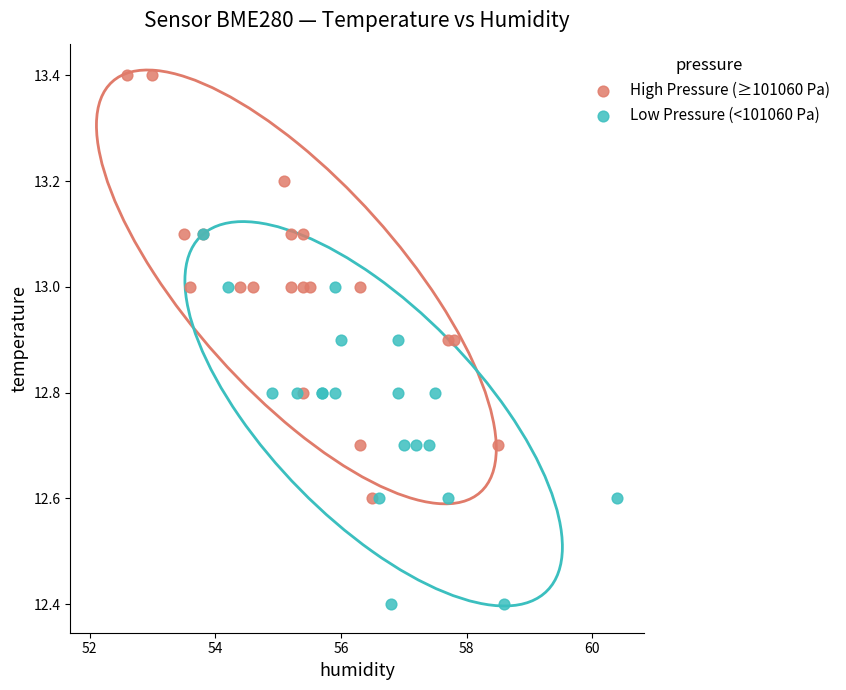

Which series contains the highest Y value?

High Pressure (≥101060 Pa)